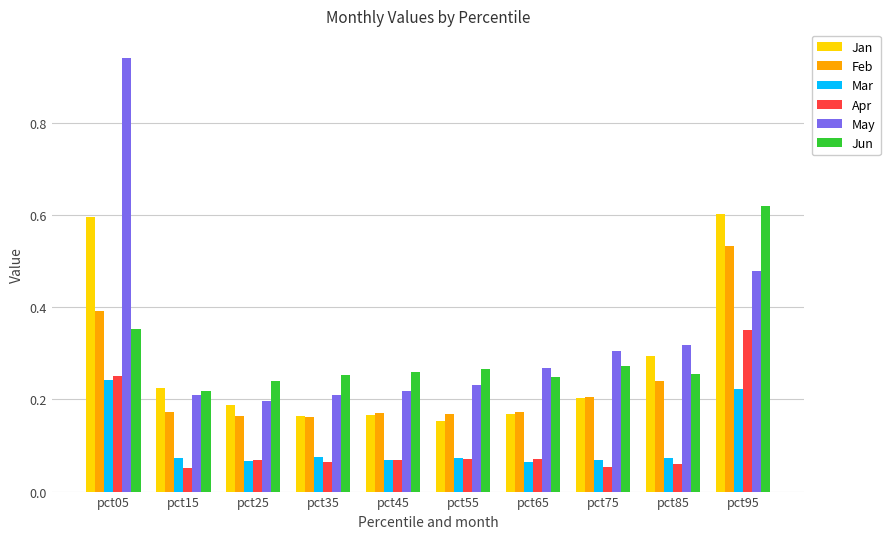

Count the Feb values in the range 0 to 1.

10